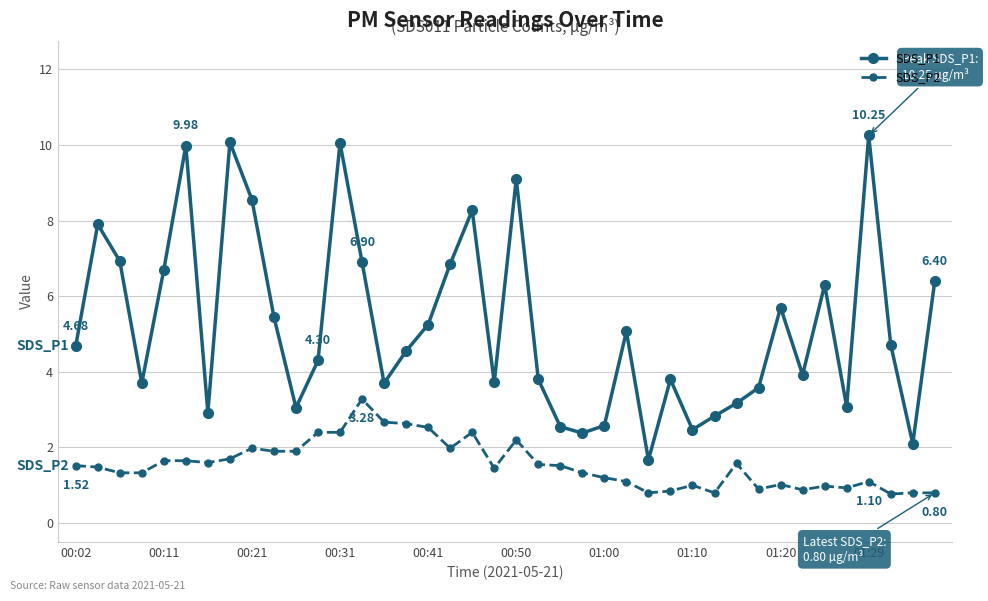

What is the difference between the second highest and minimum values in the SDS_P2 series?

1.9